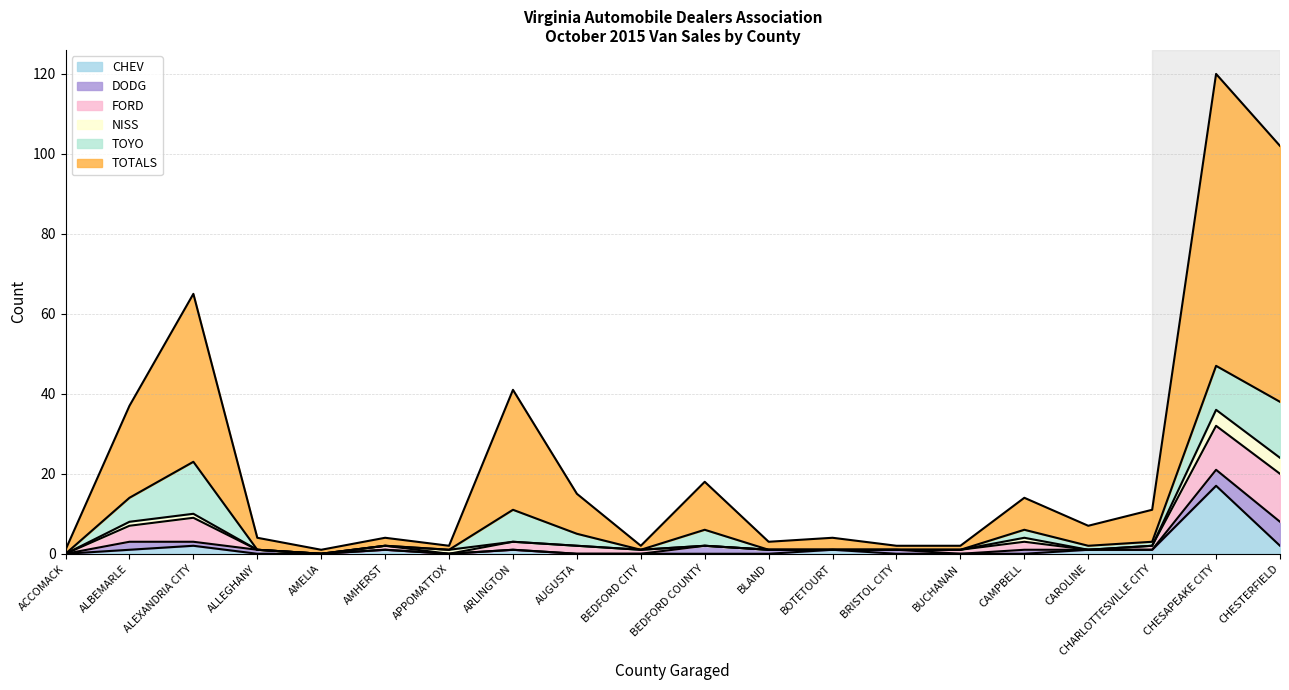

In NISS, how many points are higher than both neighbors (excluding endpoints)?

2